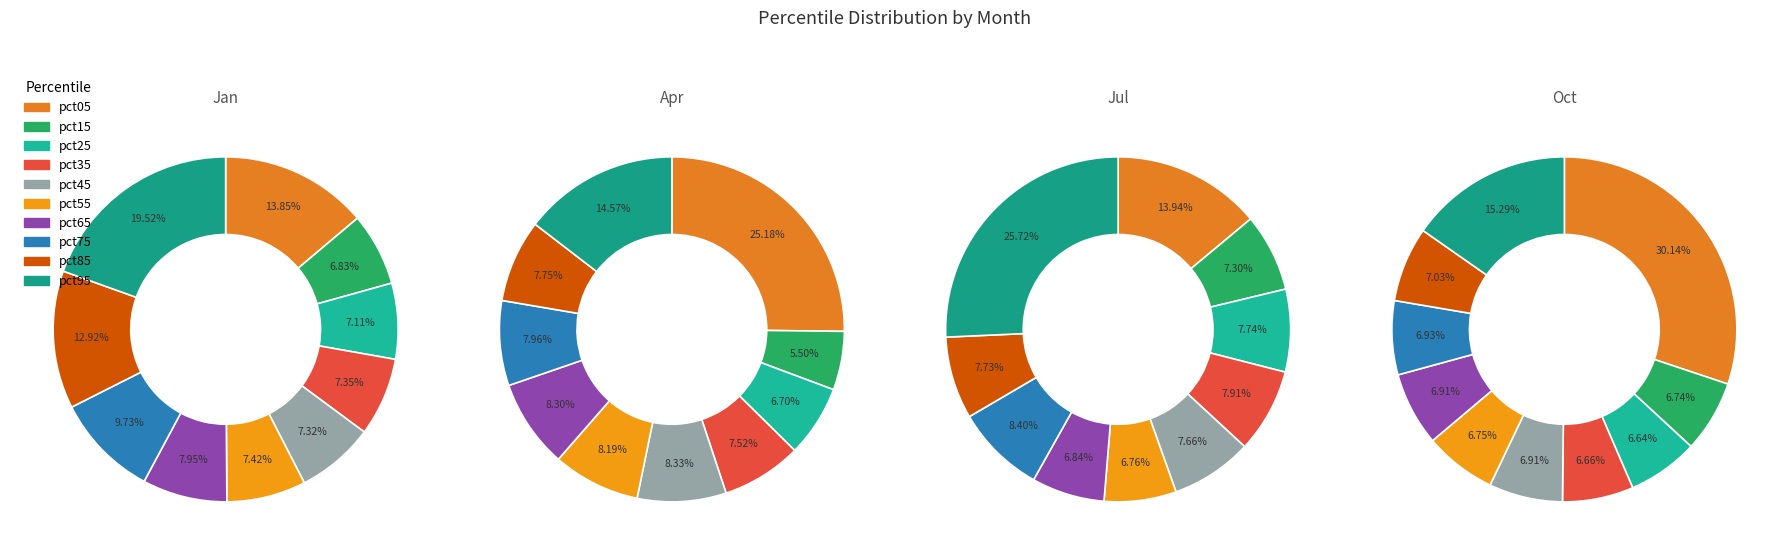

To the nearest percent, what portion does pct15 represent?

7%